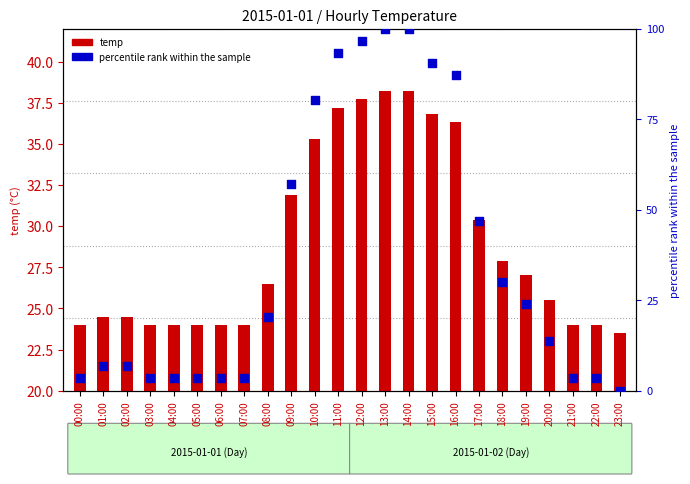

At which category is the sum across all series the highest?

13:00